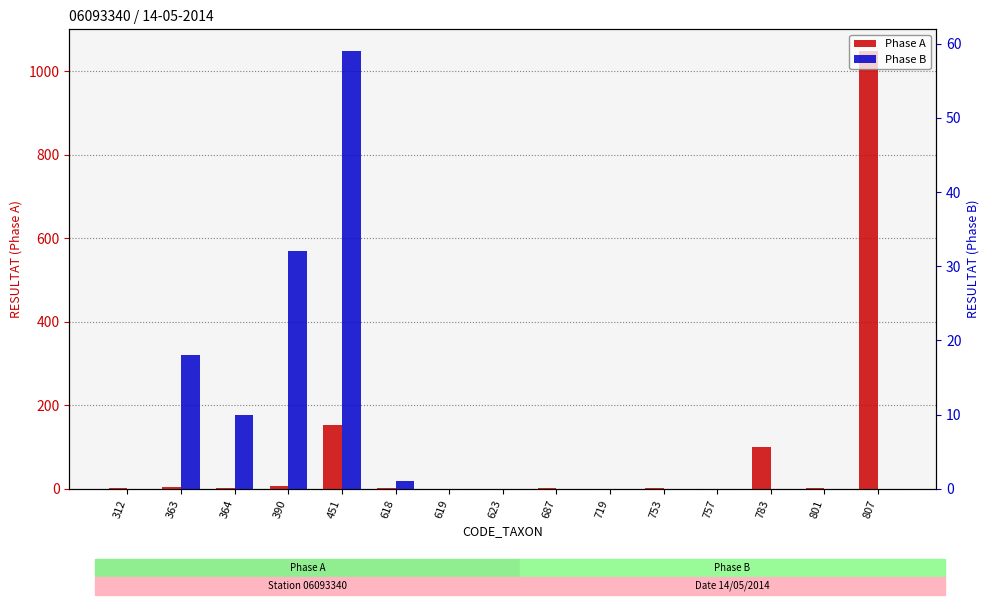

What is the highest value of the Phase A series?

1048